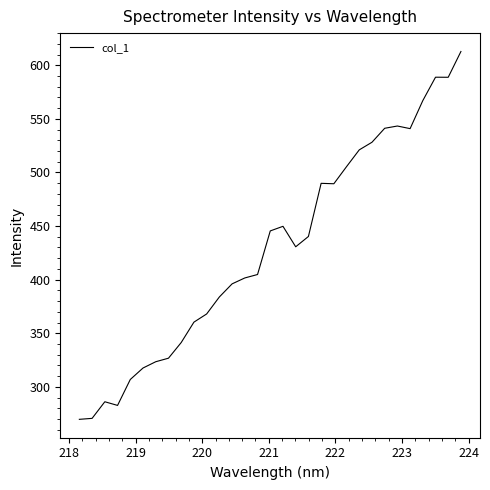

What is the smallest value displayed?

269.7